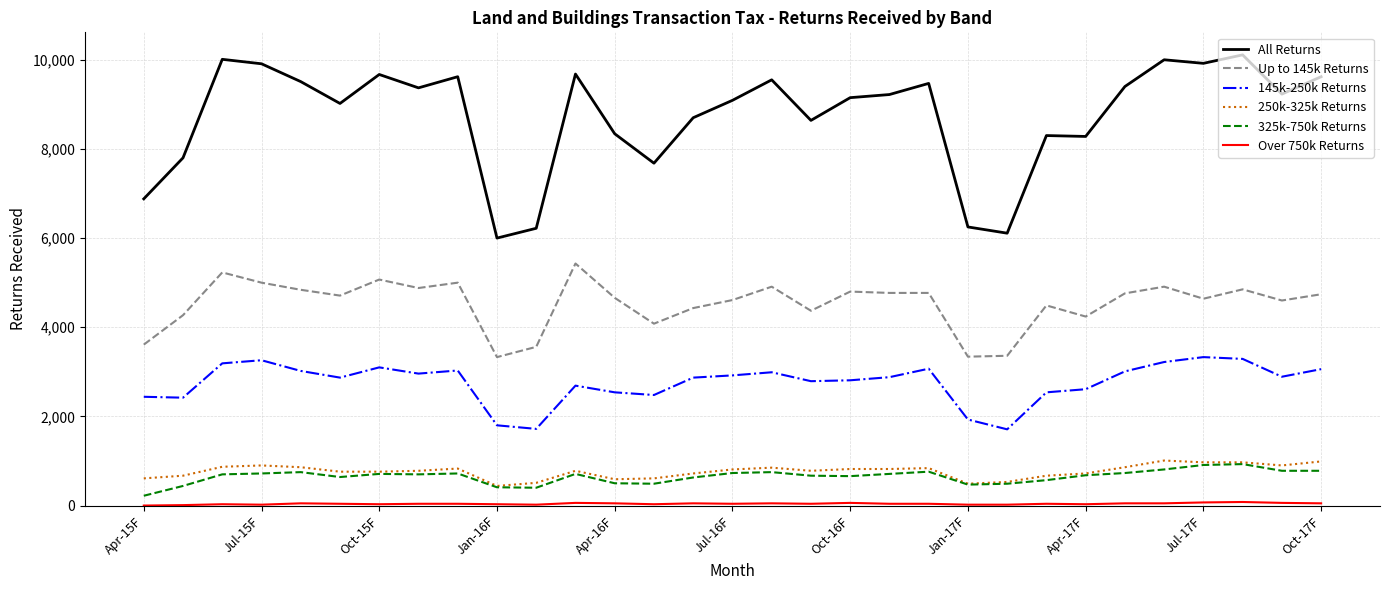

Which series has the largest total across all categories?

All Returns